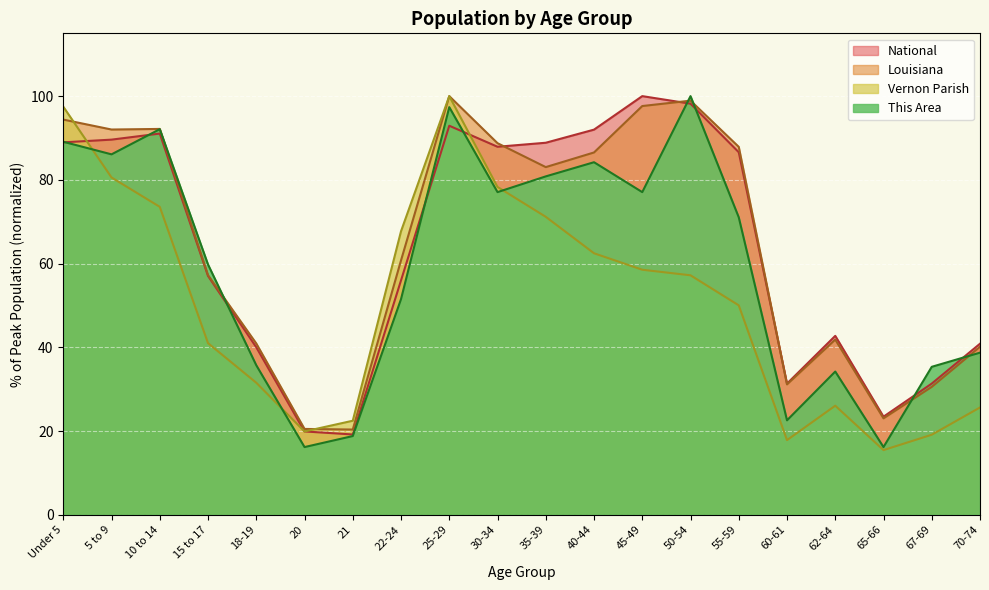

Reading left to right, extract all data points from this chart.

This Area: Under 5=89.1	5 to 9=86.1	10 to 14=92.1	15 to 17=59.8	18-19=35.7	20=16.2	21=18.8	22-24=51.5	25-29=97.4	30-34=77.1	35-39=80.8	40-44=84.2	45-49=77.1	50-54=100.0	55-59=71.1	60-61=22.6	62-64=34.2	65-66=16.2	67-69=35.3	70-74=38.7
Vernon Parish: Under 5=97.5	5 to 9=80.6	10 to 14=73.5	15 to 17=41.0	18-19=31.5	20=19.9	21=22.5	22-24=67.7	25-29=100.0	30-34=78.3	35-39=71.2	40-44=62.5	45-49=58.5	50-54=57.2	55-59=50.0	60-61=17.8	62-64=26.0	65-66=15.4	67-69=19.1	70-74=25.6
Louisiana: Under 5=94.4	5 to 9=92.0	10 to 14=92.2	15 to 17=57.2	18-19=40.9	20=20.5	21=20.4	22-24=60.8	25-29=100.0	30-34=88.8	35-39=83.0	40-44=86.5	45-49=97.6	50-54=98.9	55-59=87.9	60-61=31.1	62-64=41.8	65-66=23.0	67-69=30.5	70-74=40.1
National: Under 5=89.0	5 to 9=89.6	10 to 14=91.1	15 to 17=57.0	18-19=40.0	20=19.9	21=19.2	22-24=56.0	25-29=92.9	30-34=87.9	35-39=88.9	40-44=92.0	45-49=100.0	50-54=98.2	55-59=86.6	60-61=31.3	62-64=42.7	65-66=23.4	67-69=31.3	70-74=40.9